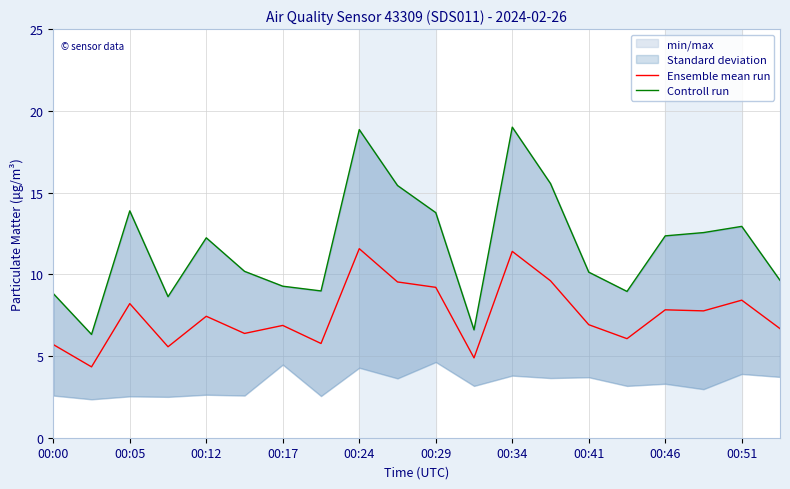

Is it true that Ensemble mean run equals 12.5 at 00:46?

False